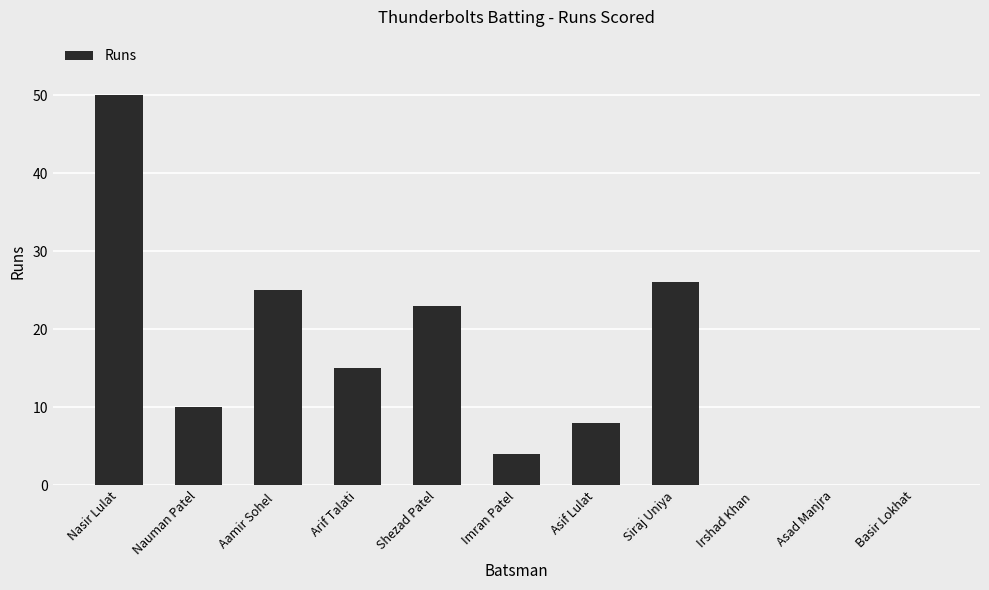

Reading left to right, extract all data points from this chart.

50	10	25	15	23	4	8	26	0	0	0